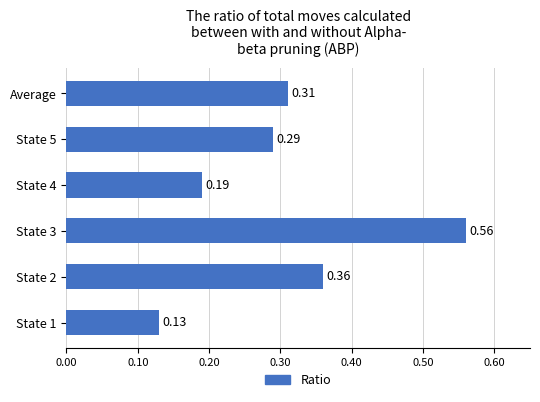

What is the sum of all values?

1.8